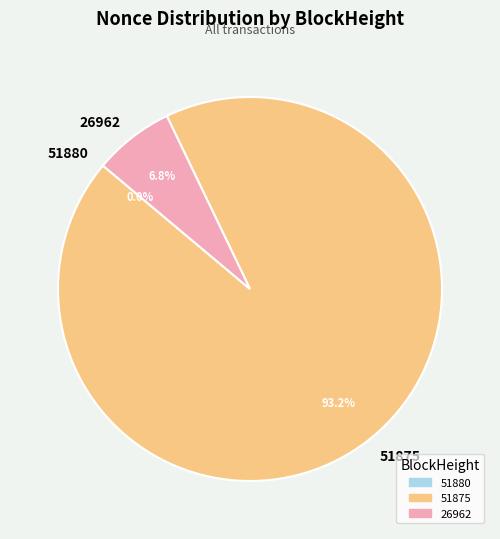

Does 51875 account for over 50% of the chart?

Yes